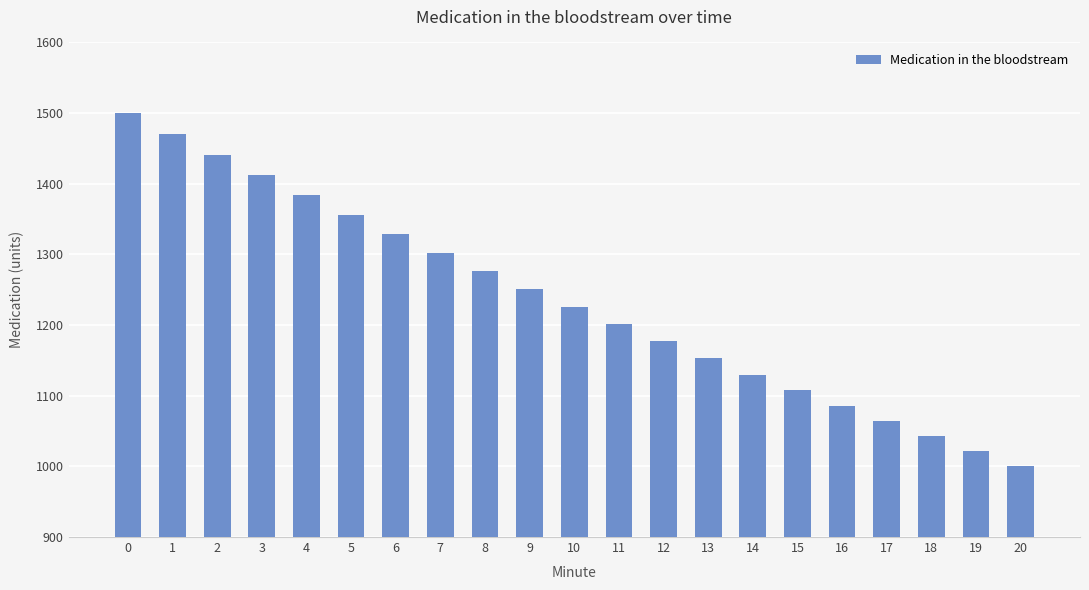

At which category does the chart reach its minimum across all series?

20